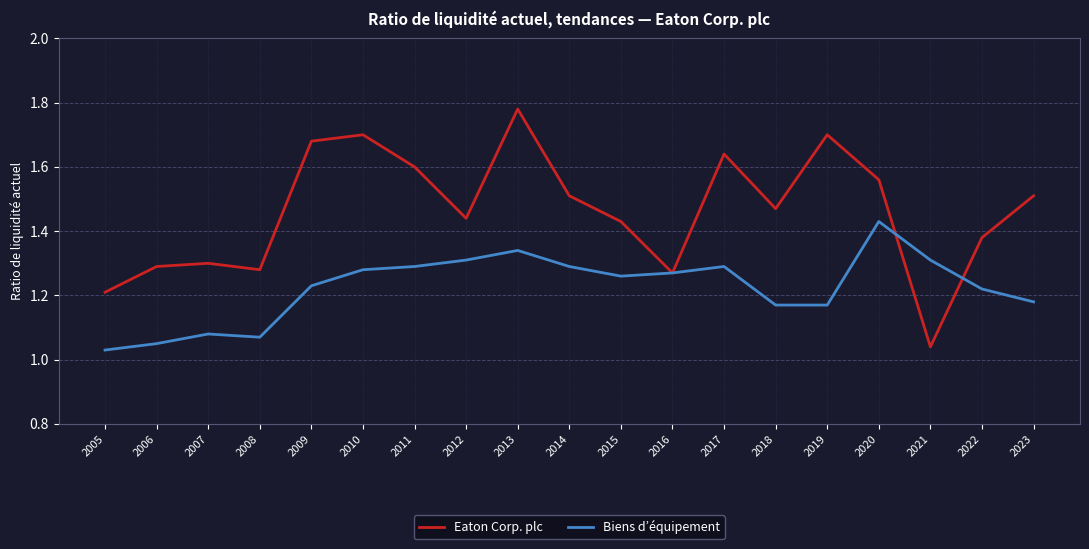

Rank the series by their average value, from lowest to highest.

Biens d’équipement, Eaton Corp. plc